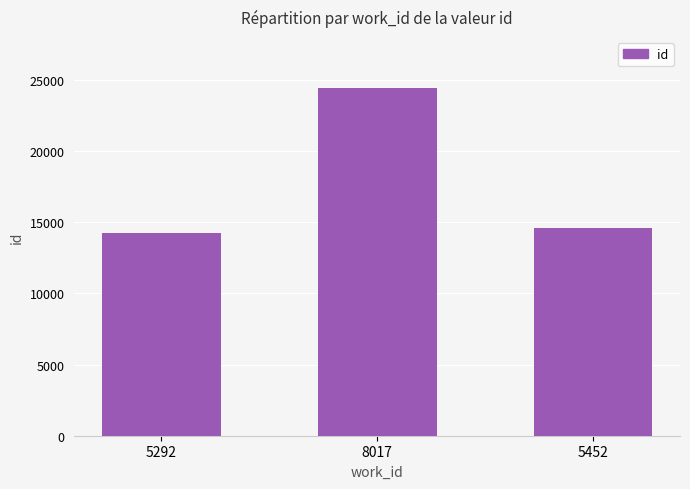

How many bars are there in total?

3